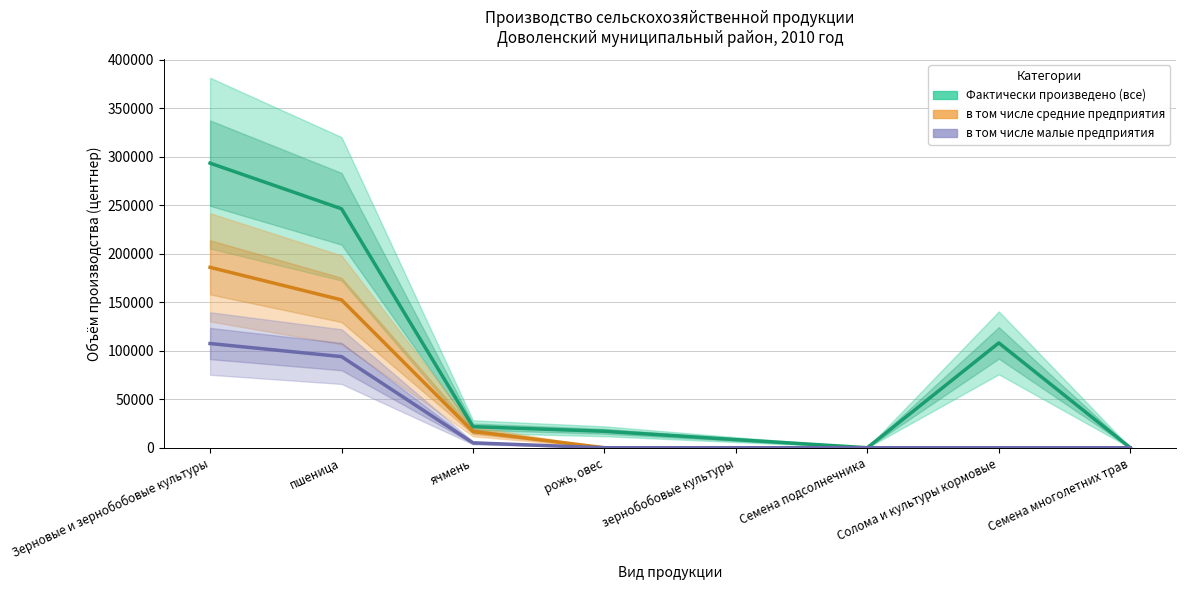

Reading right to left, extract all data points from this chart.

Фактически произведено (все): Семена многолетних трав=0	Солома и культуры кормовые=108132	Семена подсолнечника=0	зернобобовые культуры=8365	рожь, овес=16979	ячмень=21733	пшеница=246456	Зерновые и зернобобовые культуры=293533
в том числе средние предприятия: Семена многолетних трав=0	Солома и культуры кормовые=0	Семена подсолнечника=0	зернобобовые культуры=0	рожь, овес=0	ячмень=16712	пшеница=152476	Зерновые и зернобобовые культуры=186065
в том числе малые предприятия: Семена многолетних трав=0	Солома и культуры кормовые=0	Семена подсолнечника=0	зернобобовые культуры=0	рожь, овес=0	ячмень=5021	пшеница=93980	Зерновые и зернобобовые культуры=107468